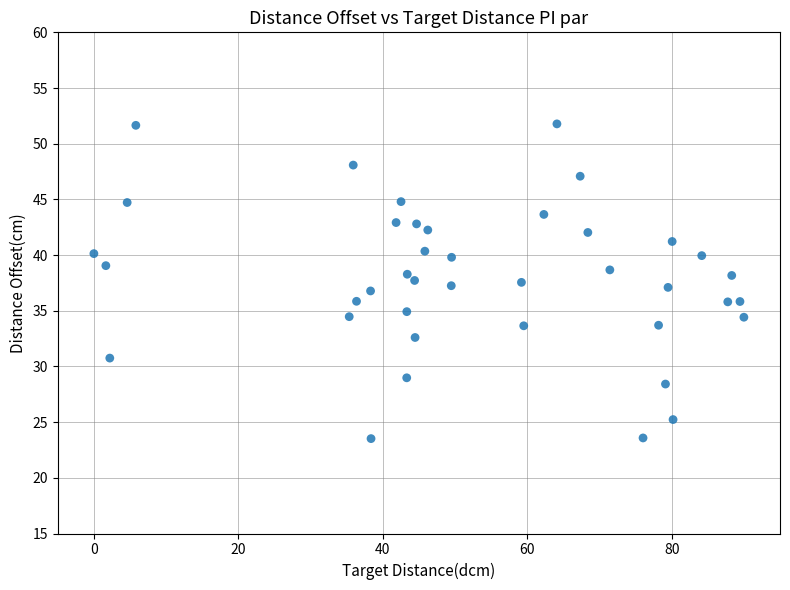

What is the range of Y values (max minus min)?

28.3